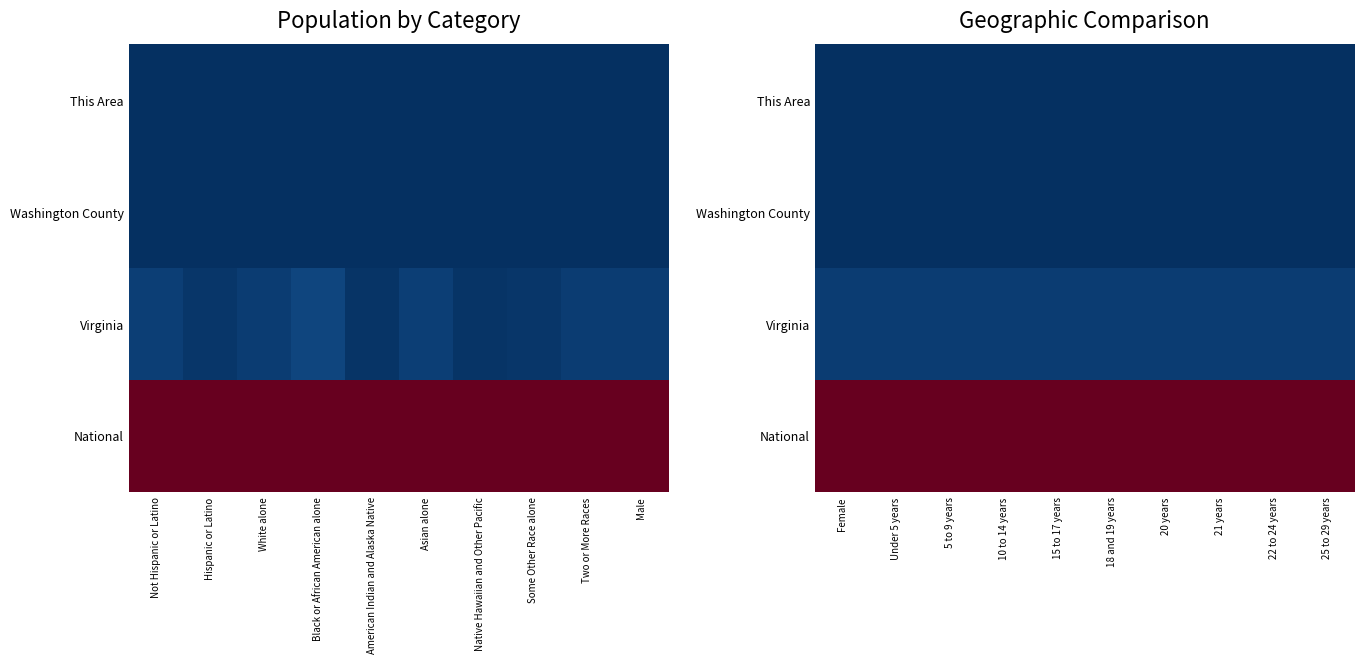

What is the spread (max minus min) of values at 21 years?

1.0